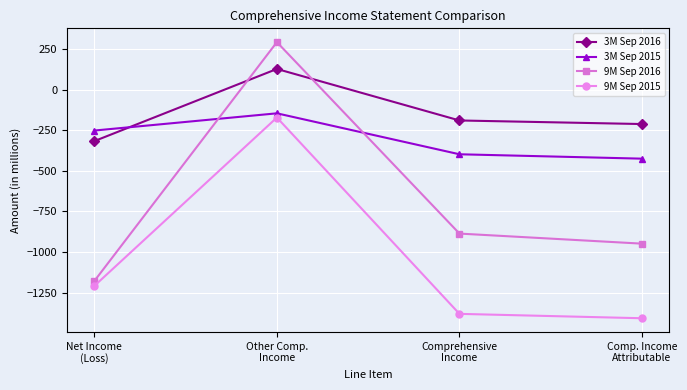

What is the average value of the 9M Sep 2015 series?

-1042